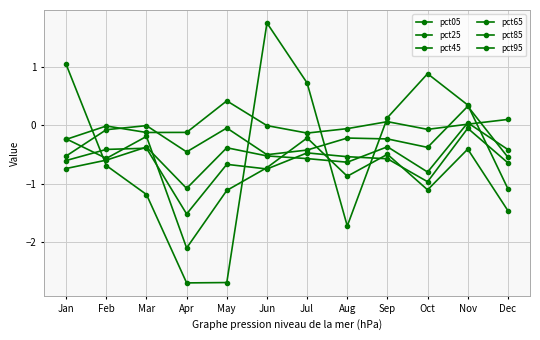

Does the chart have visible grid lines?

Yes